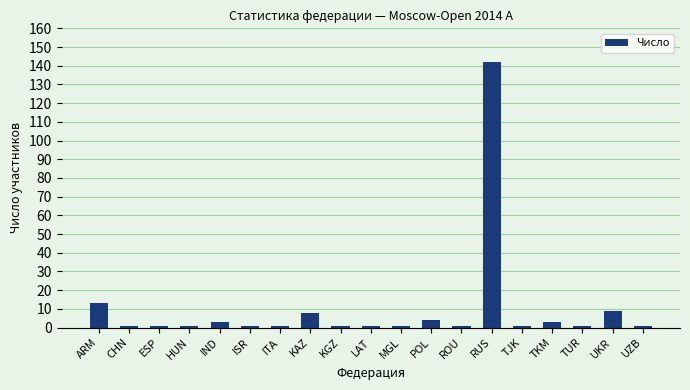

What is the label of the 13th bar from the right?

ITA